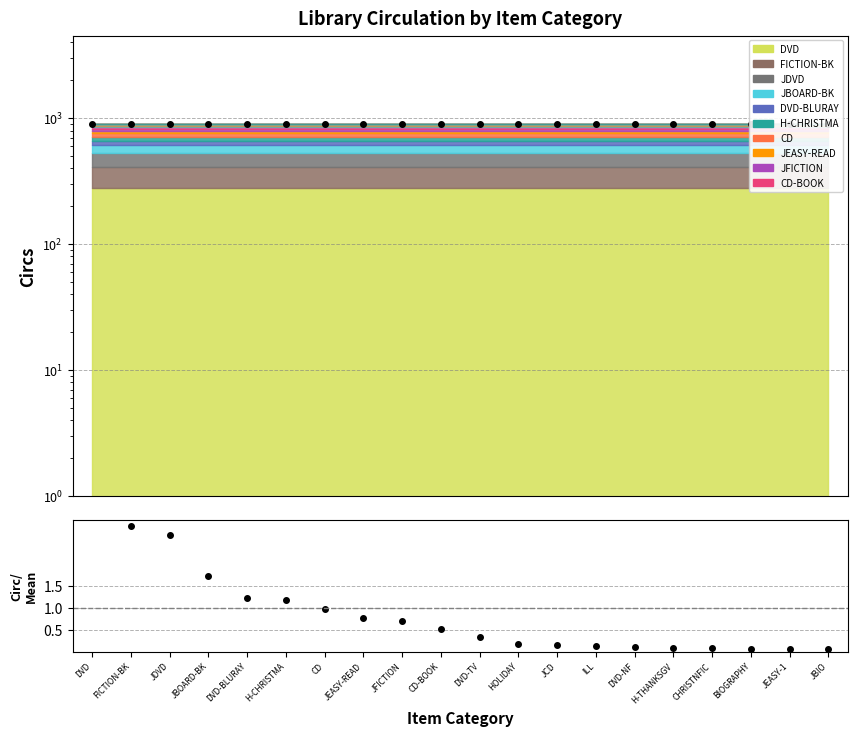

True or false: Circ/Mean and Total cross at least once.

False